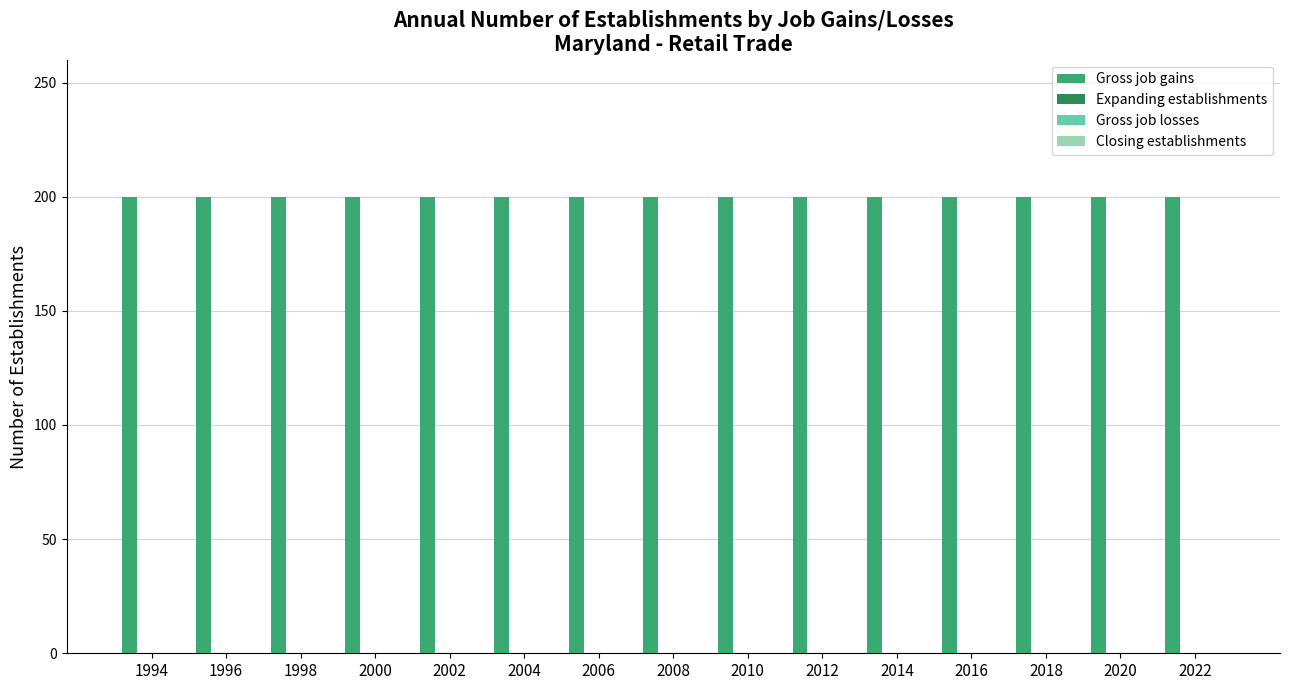

Reading left to right, list all the values displayed in this chart.

Gross job gains: 1994=200	1996=200	1998=200	2000=200	2002=200	2004=200	2006=200	2008=200	2010=200	2012=200	2014=200	2016=200	2018=200	2020=200	2022=200
Expanding establishments: 1994=0	1996=0	1998=0	2000=0	2002=0	2004=0	2006=0	2008=0	2010=0	2012=0	2014=0	2016=0	2018=0	2020=0	2022=0
Gross job losses: 1994=0	1996=0	1998=0	2000=0	2002=0	2004=0	2006=0	2008=0	2010=0	2012=0	2014=0	2016=0	2018=0	2020=0	2022=0
Closing establishments: 1994=0	1996=0	1998=0	2000=0	2002=0	2004=0	2006=0	2008=0	2010=0	2012=0	2014=0	2016=0	2018=0	2020=0	2022=0